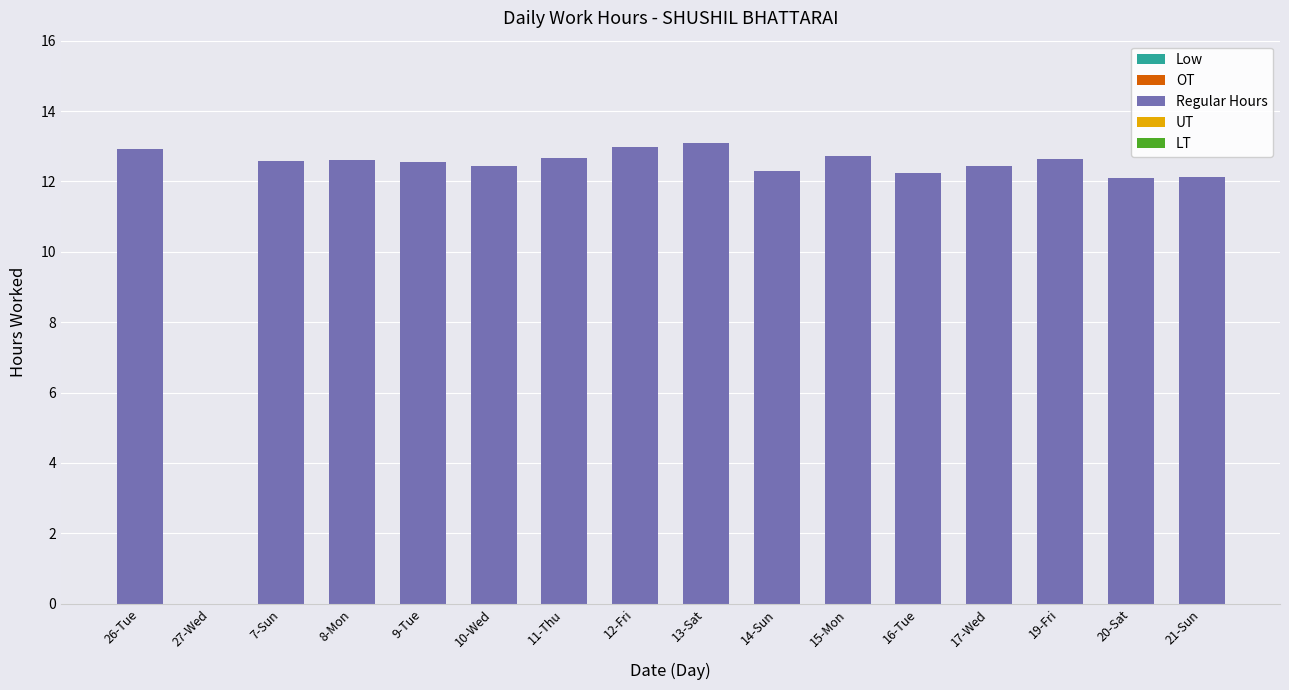

The chart shows a value of 12.3 at 14-Sun. True or false?

True